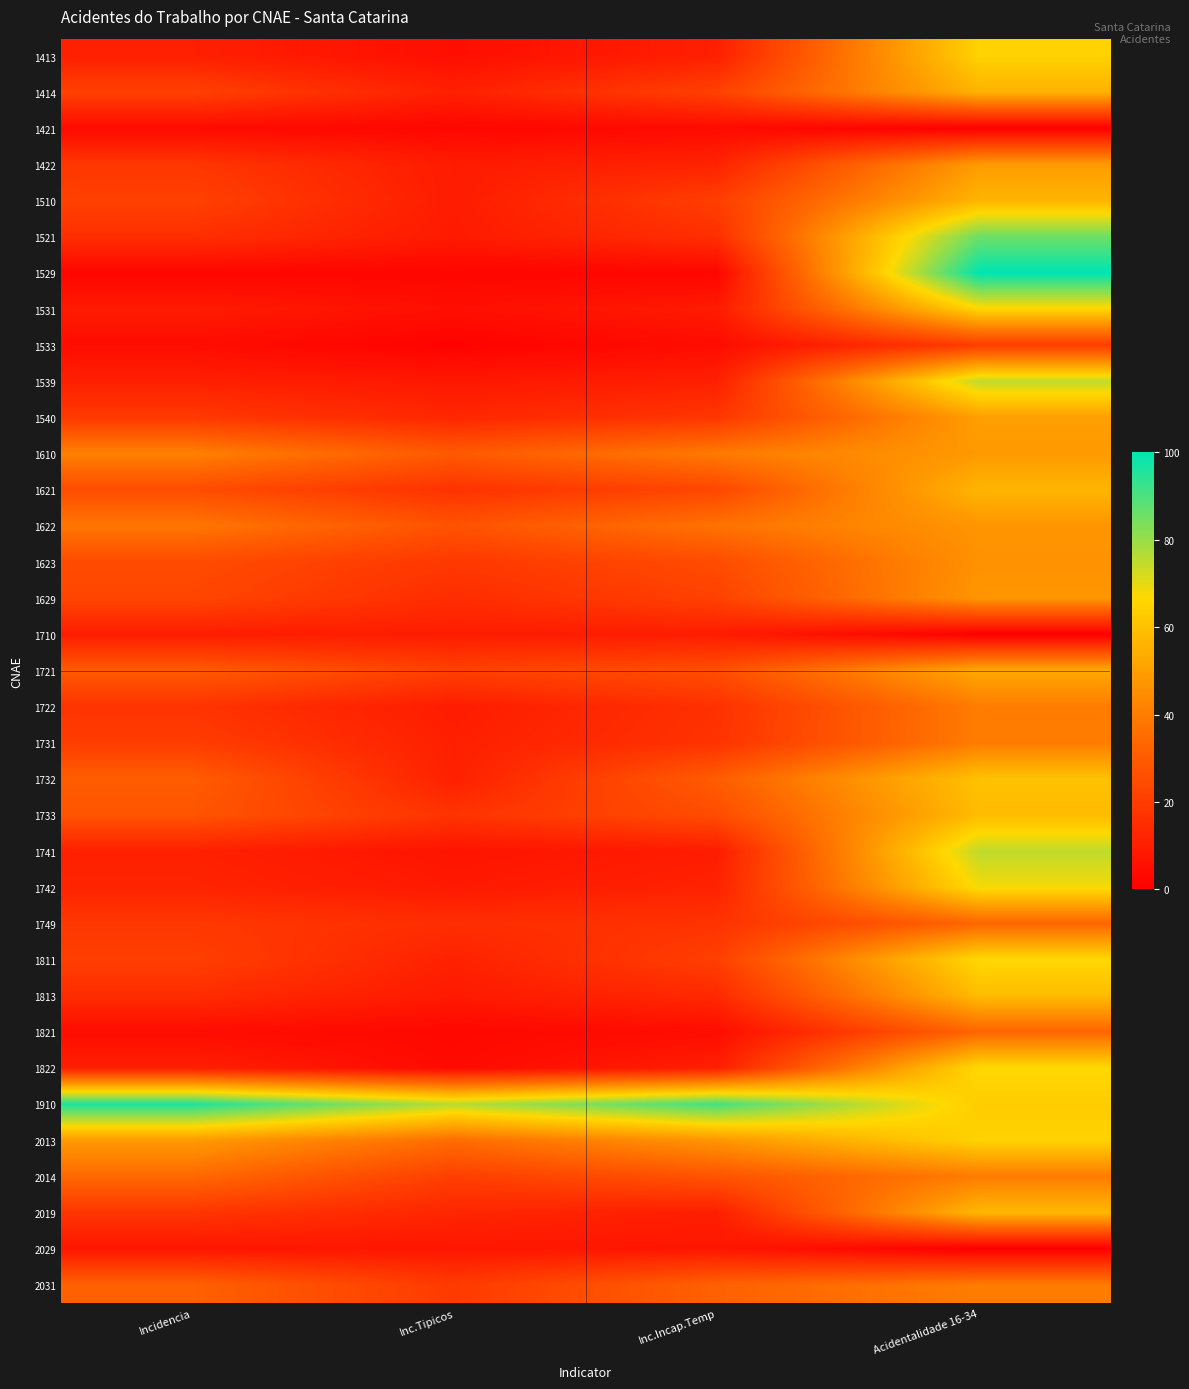

Reading left to right, extract all data points from this chart.

1413: Incidencia=10.6	Inc.Tipicos=5.0	Inc.Incap.Temp=10.6	Acidentalidade 16-34=64.7
1414: Incidencia=21.2	Inc.Tipicos=10.6	Inc.Incap.Temp=21.2	Acidentalidade 16-34=55.6
1421: Incidencia=3.6	Inc.Tipicos=2.4	Inc.Incap.Temp=3.6	Acidentalidade 16-34=0.0
1422: Incidencia=17.8	Inc.Tipicos=9.1	Inc.Incap.Temp=11.6	Acidentalidade 16-34=48.8
1510: Incidencia=21.4	Inc.Tipicos=9.3	Inc.Incap.Temp=20.5	Acidentalidade 16-34=56.5
1521: Incidencia=15.4	Inc.Tipicos=8.8	Inc.Incap.Temp=15.4	Acidentalidade 16-34=85.7
1529: Incidencia=2.1	Inc.Tipicos=2.1	Inc.Incap.Temp=2.1	Acidentalidade 16-34=100.0
1531: Incidencia=9.2	Inc.Tipicos=5.2	Inc.Incap.Temp=8.9	Acidentalidade 16-34=65.6
1533: Incidencia=4.3	Inc.Tipicos=0.9	Inc.Incap.Temp=4.3	Acidentalidade 16-34=20.0
1539: Incidencia=10.5	Inc.Tipicos=7.9	Inc.Incap.Temp=10.5	Acidentalidade 16-34=75.0
1540: Incidencia=18.7	Inc.Tipicos=12.8	Inc.Incap.Temp=17.9	Acidentalidade 16-34=50.0
1610: Incidencia=41.2	Inc.Tipicos=29.2	Inc.Incap.Temp=39.4	Acidentalidade 16-34=48.4
1621: Incidencia=25.0	Inc.Tipicos=16.5	Inc.Incap.Temp=23.1	Acidentalidade 16-34=56.5
1622: Incidencia=38.3	Inc.Tipicos=27.0	Inc.Incap.Temp=37.2	Acidentalidade 16-34=47.1
1623: Incidencia=24.8	Inc.Tipicos=18.4	Inc.Incap.Temp=24.8	Acidentalidade 16-34=46.1
1629: Incidencia=22.9	Inc.Tipicos=14.8	Inc.Incap.Temp=21.4	Acidentalidade 16-34=47.4
1710: Incidencia=9.6	Inc.Tipicos=9.6	Inc.Incap.Temp=9.6	Acidentalidade 16-34=0.0
1721: Incidencia=29.5	Inc.Tipicos=21.1	Inc.Incap.Temp=25.5	Acidentalidade 16-34=52.8
1722: Incidencia=16.9	Inc.Tipicos=9.3	Inc.Incap.Temp=16.1	Acidentalidade 16-34=40.0
1731: Incidencia=20.0	Inc.Tipicos=10.4	Inc.Incap.Temp=16.8	Acidentalidade 16-34=40.0
1732: Incidencia=30.3	Inc.Tipicos=10.6	Inc.Incap.Temp=30.3	Acidentalidade 16-34=60.0
1733: Incidencia=27.5	Inc.Tipicos=17.0	Inc.Incap.Temp=25.0	Acidentalidade 16-34=58.3
1741: Incidencia=10.7	Inc.Tipicos=6.7	Inc.Incap.Temp=9.4	Acidentalidade 16-34=75.0
1742: Incidencia=11.8	Inc.Tipicos=8.5	Inc.Incap.Temp=11.4	Acidentalidade 16-34=67.9
1749: Incidencia=18.3	Inc.Tipicos=15.2	Inc.Incap.Temp=16.7	Acidentalidade 16-34=33.3
1811: Incidencia=20.7	Inc.Tipicos=11.0	Inc.Incap.Temp=20.7	Acidentalidade 16-34=66.7
1813: Incidencia=14.6	Inc.Tipicos=8.5	Inc.Incap.Temp=13.6	Acidentalidade 16-34=58.3
1821: Incidencia=4.2	Inc.Tipicos=2.8	Inc.Incap.Temp=4.2	Acidentalidade 16-34=33.3
1822: Incidencia=10.4	Inc.Tipicos=3.5	Inc.Incap.Temp=10.4	Acidentalidade 16-34=66.7
1910: Incidencia=96.1	Inc.Tipicos=75.9	Inc.Incap.Temp=91.1	Acidentalidade 16-34=63.2
2013: Incidencia=48.8	Inc.Tipicos=35.6	Inc.Incap.Temp=47.4	Acidentalidade 16-34=64.9
2014: Incidencia=34.2	Inc.Tipicos=20.5	Inc.Incap.Temp=27.4	Acidentalidade 16-34=40.0
2019: Incidencia=17.5	Inc.Tipicos=12.5	Inc.Incap.Temp=10.0	Acidentalidade 16-34=57.1
2029: Incidencia=7.4	Inc.Tipicos=7.4	Inc.Incap.Temp=7.4	Acidentalidade 16-34=0.0
2031: Incidencia=31.7	Inc.Tipicos=19.0	Inc.Incap.Temp=31.7	Acidentalidade 16-34=40.0